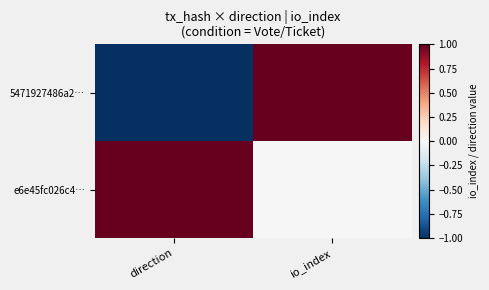

At which category does the chart reach its minimum across all series?

direction